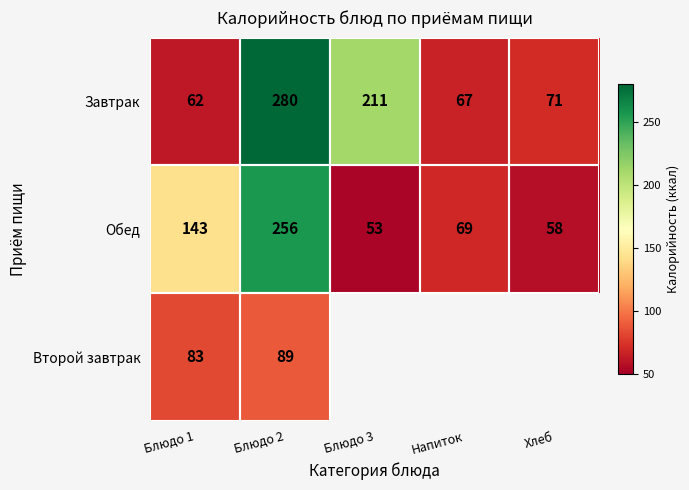

At Блюдо 2, list the series in order from smallest to largest.

Второй завтрак, Обед, Завтрак